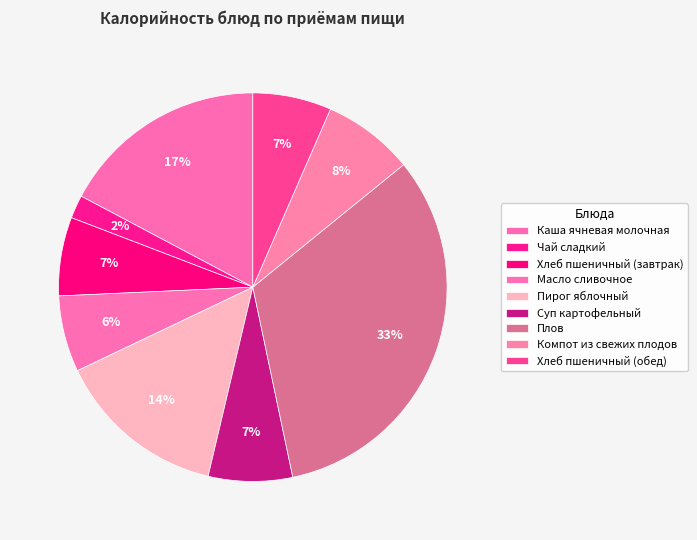

Combined, do Каша ячневая молочная and Плов account for over 50%?

No